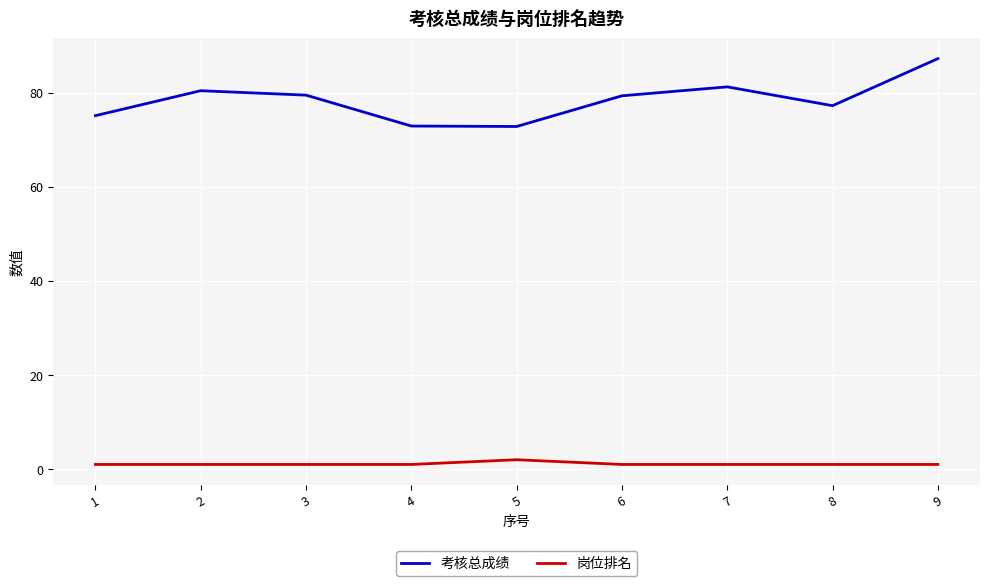

Which series changed the most between 4 and 6?

考核总成绩